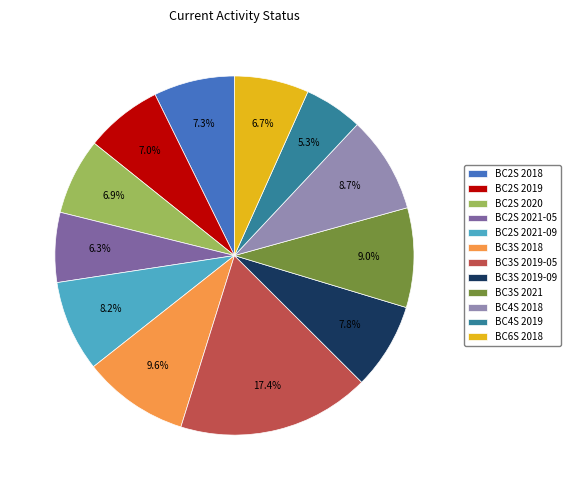

Is BC2S 2021-09 the majority of the pie?

No